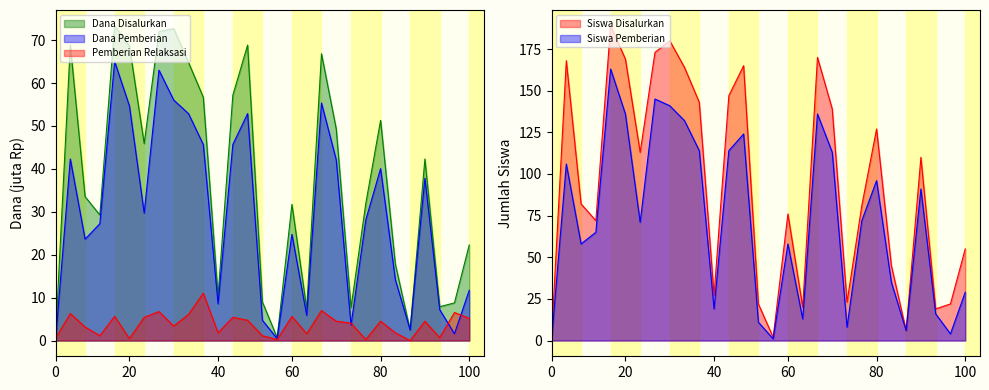

Which category has the lowest value in the Pemberian Relaksasi series?

SD N 24